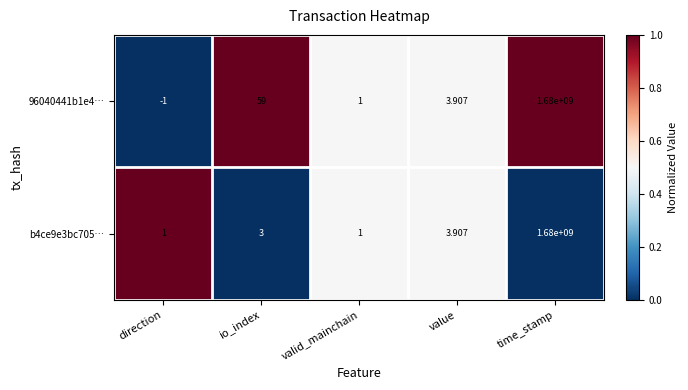

At which category does the chart reach its minimum across all series?

direction